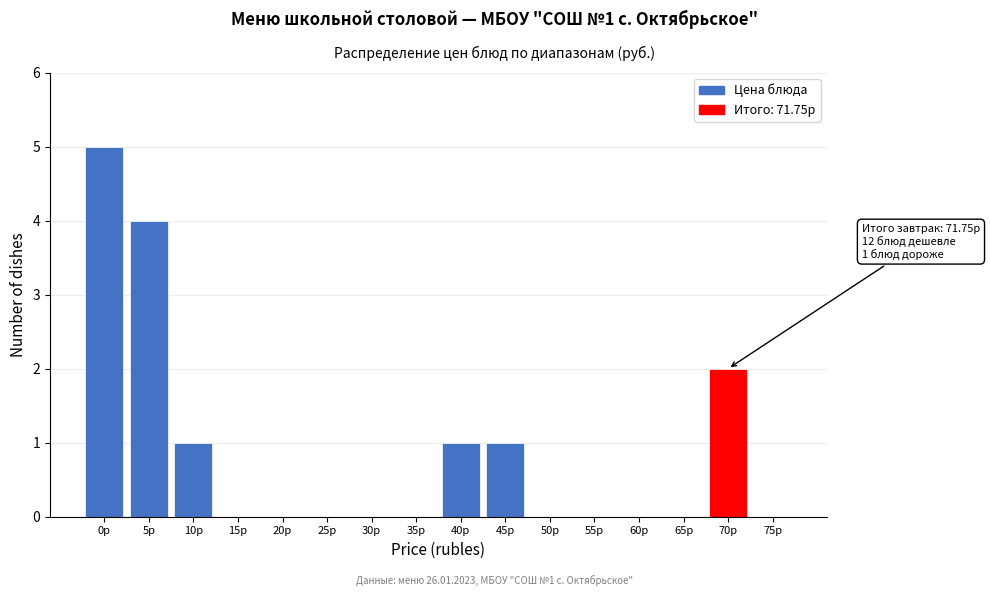

Reading left to right, list all the values displayed in this chart.

0р=5	5р=4	10р=1	15р=0	20р=0	25р=0	30р=0	35р=0	40р=1	45р=1	50р=0	55р=0	60р=0	65р=0	70р=2	75р=0